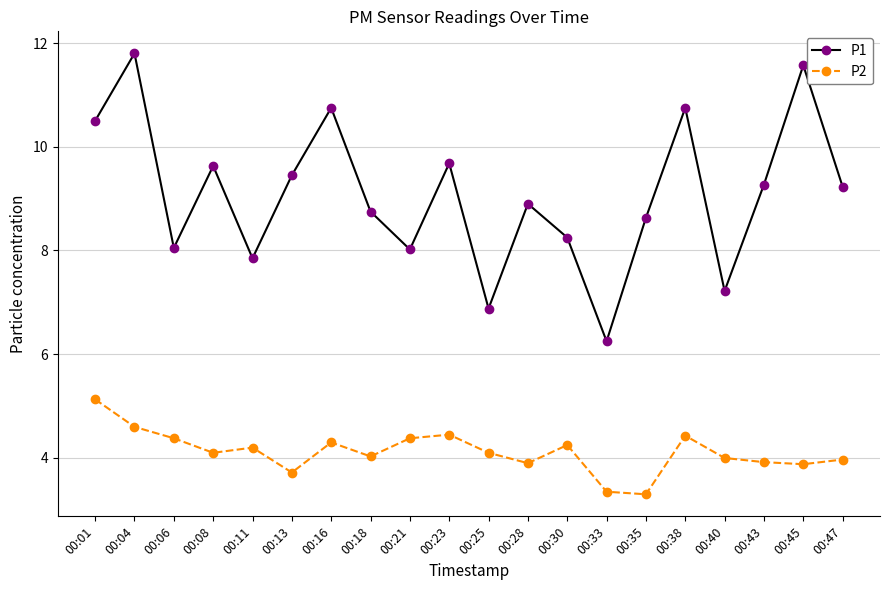

At which category does P1 reach its first local peak?

00:04